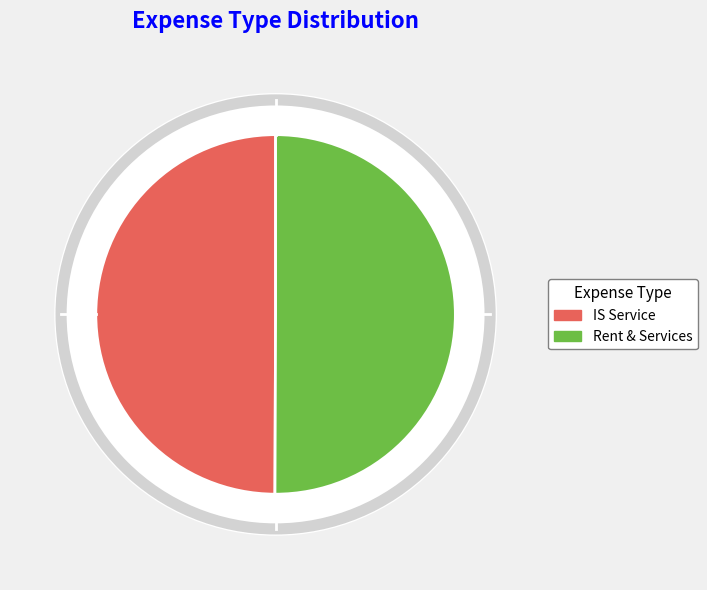

To the nearest percent, what is the combined percentage of Rent & Services and IS Service?

100%